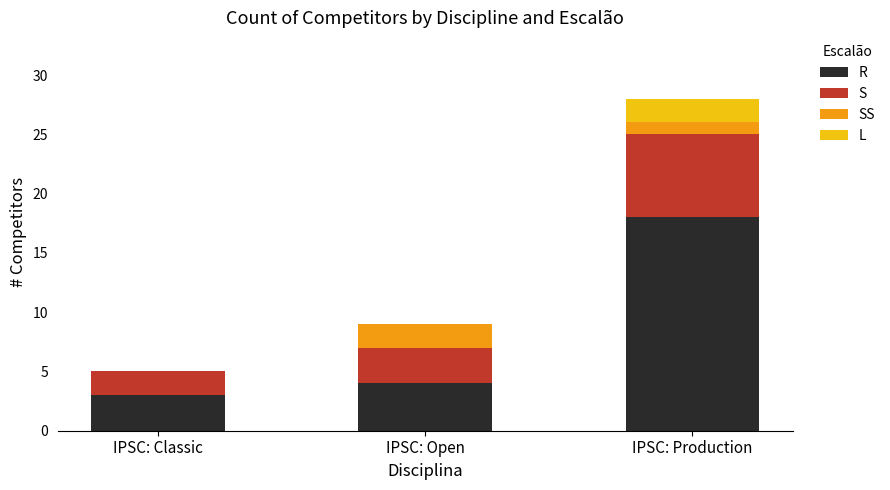

What is the total value across all series at IPSC: Classic?

5